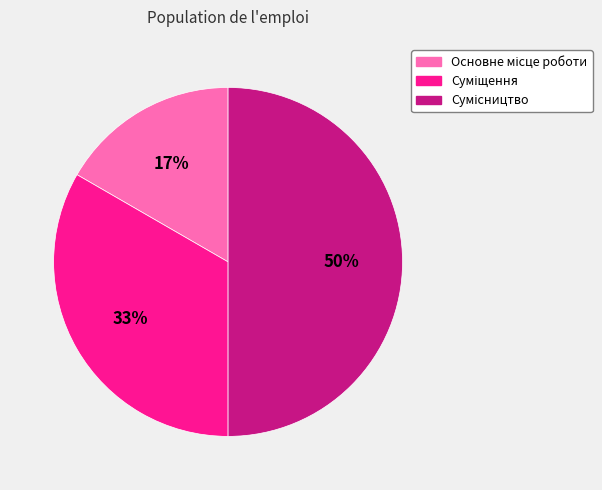

To the nearest percent, what is the difference between the largest and smallest slice percentages?

33%